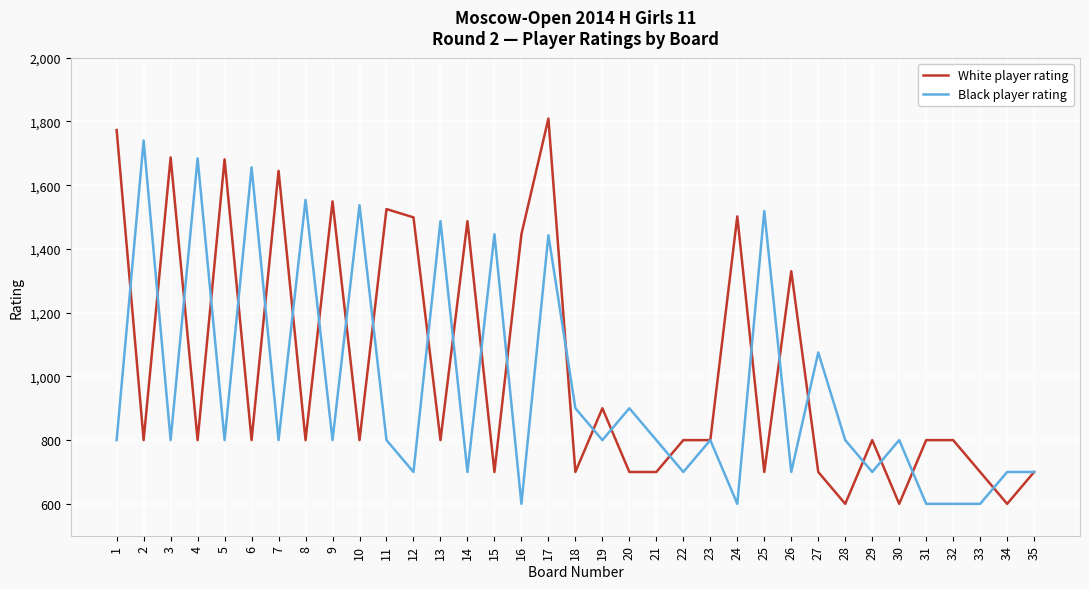

Rank the series by their average value, from highest to lowest.

White player rating, Black player rating